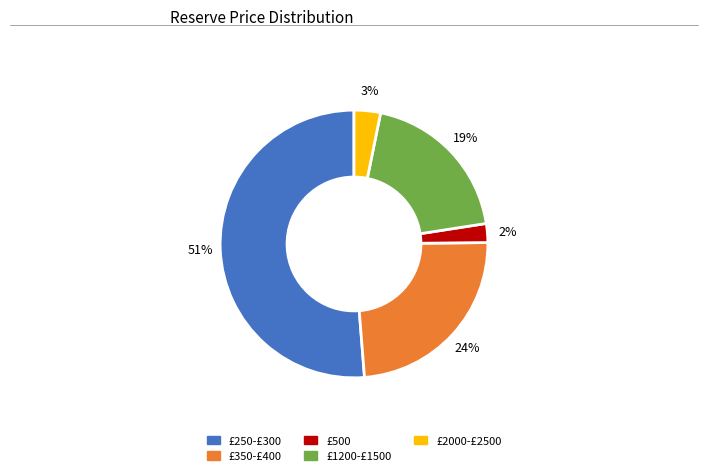

To the nearest percent, what is the average slice percentage?

20%